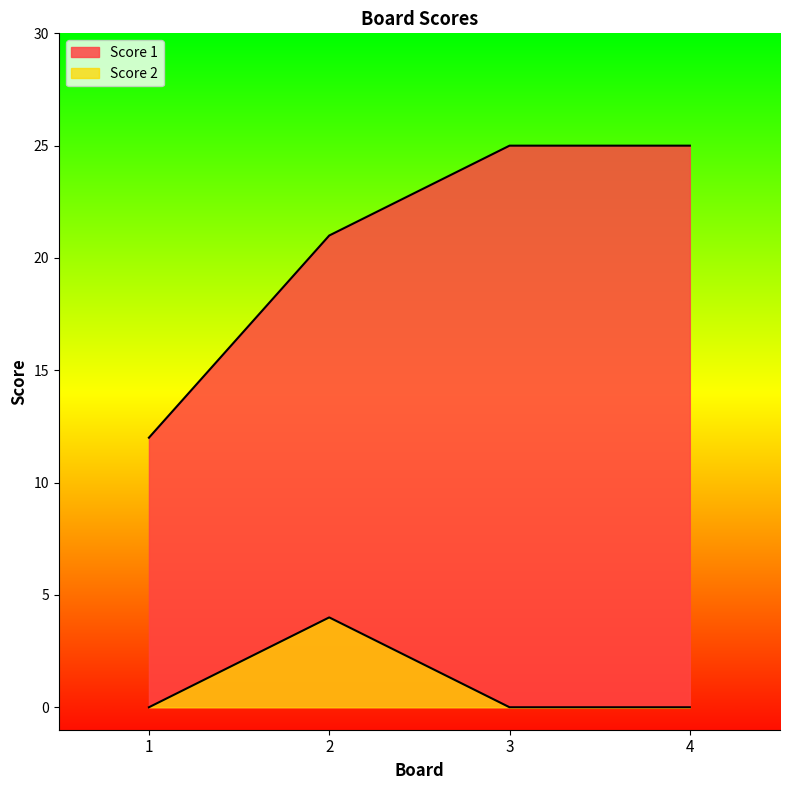

Is it true that Score 2 equals 0 at 3?

True